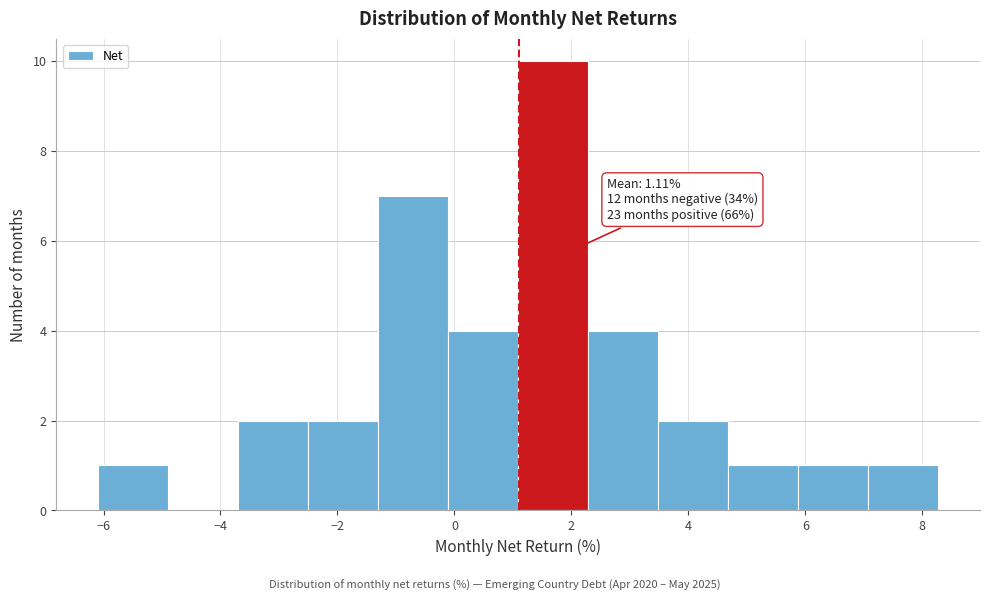

Which range on the x-axis has the tallest bar?

1.0 to 2.2